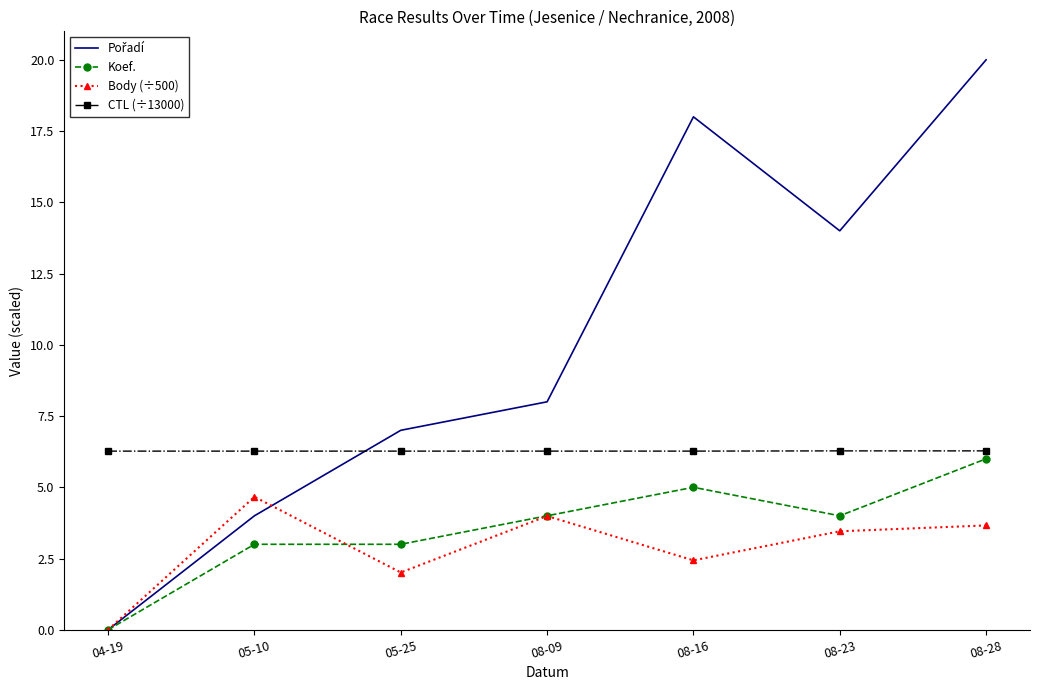

At which category is the sum across all series the highest?

08-28